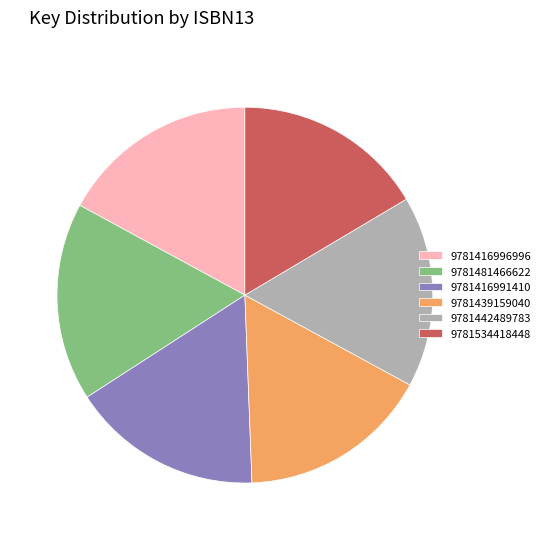

Is there any slice that represents more than half of the pie?

No